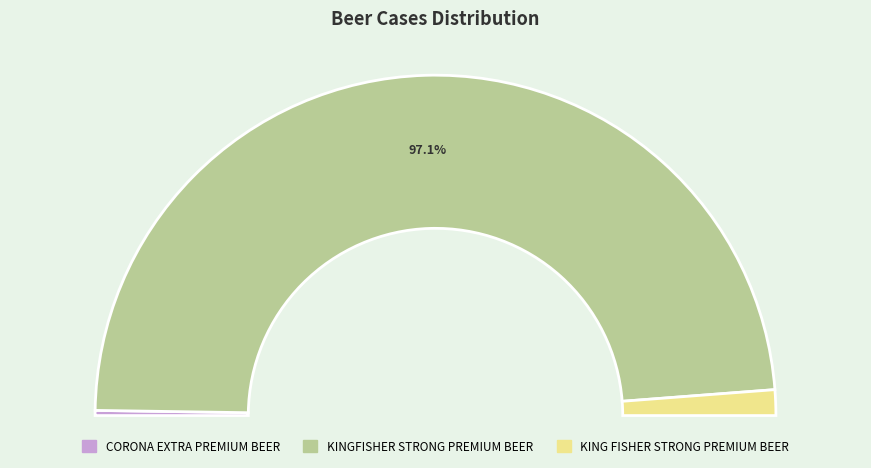

How many segments does this pie chart have?

3